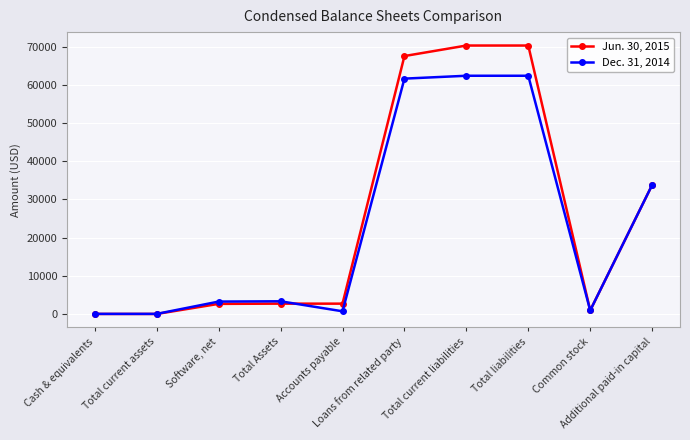

Which series has the largest range (max minus min)?

Jun. 30, 2015